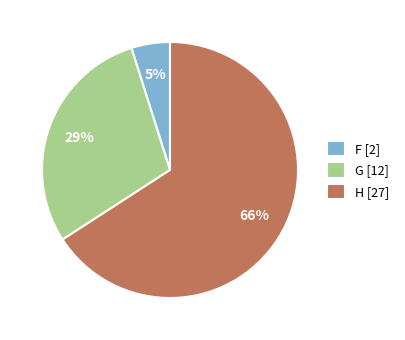

True or false: F accounts for 19% of the total.

False